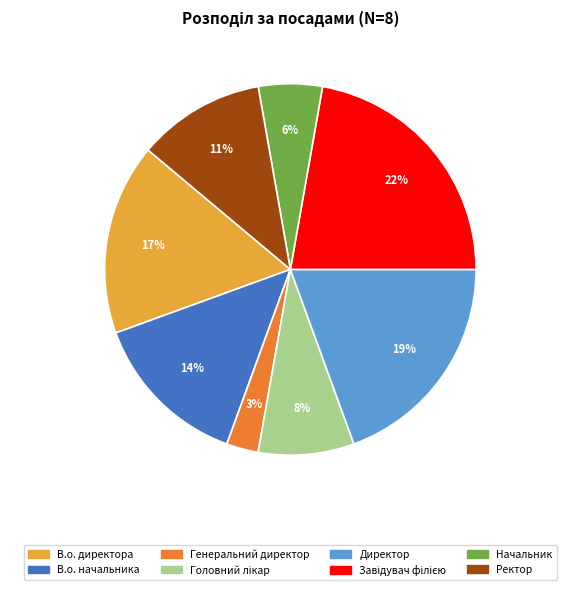

How many slices are in this pie chart?

8